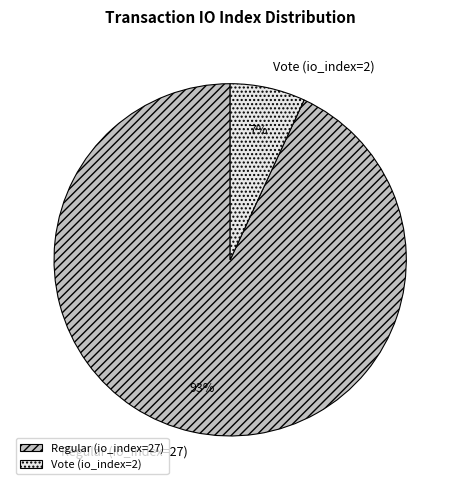

The Vote (io_index=2) slice represents 14% of the pie. True or false?

False